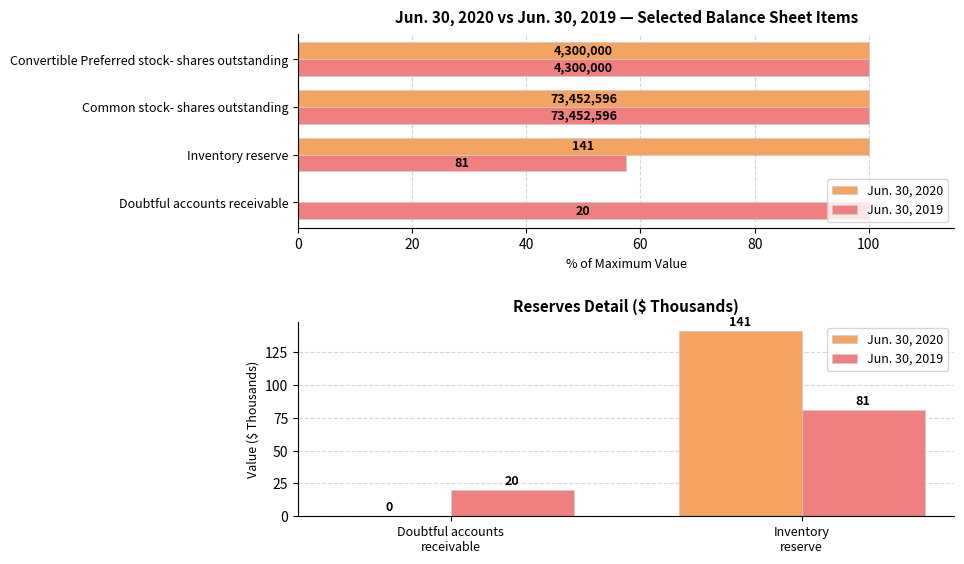

How many bars are there in each group?

2